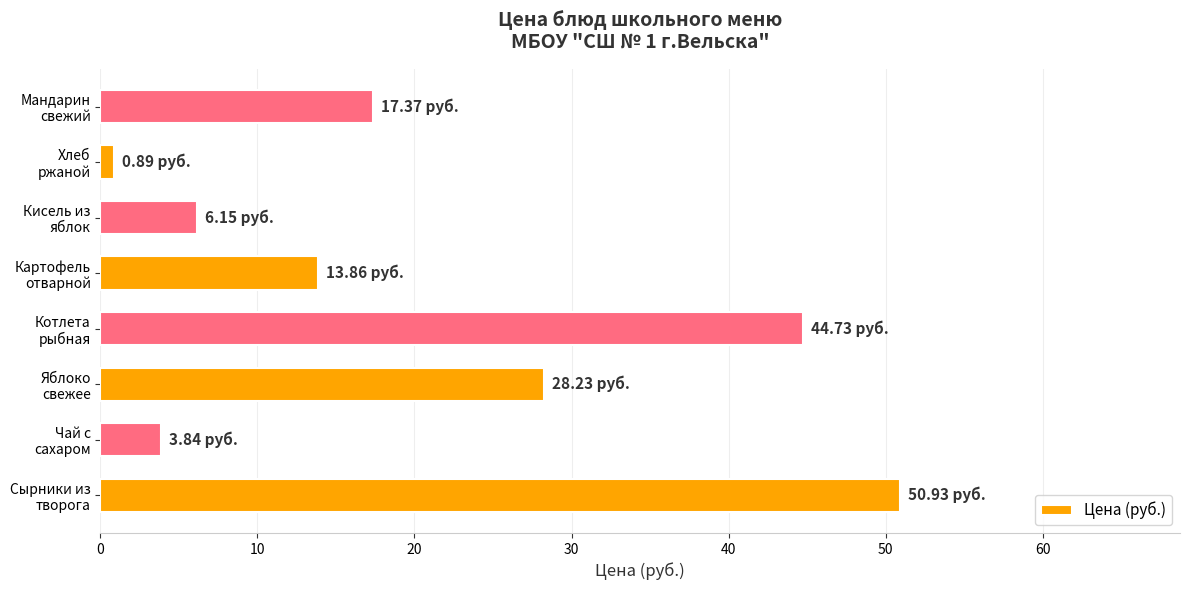

What is the sum of all values?

166.0